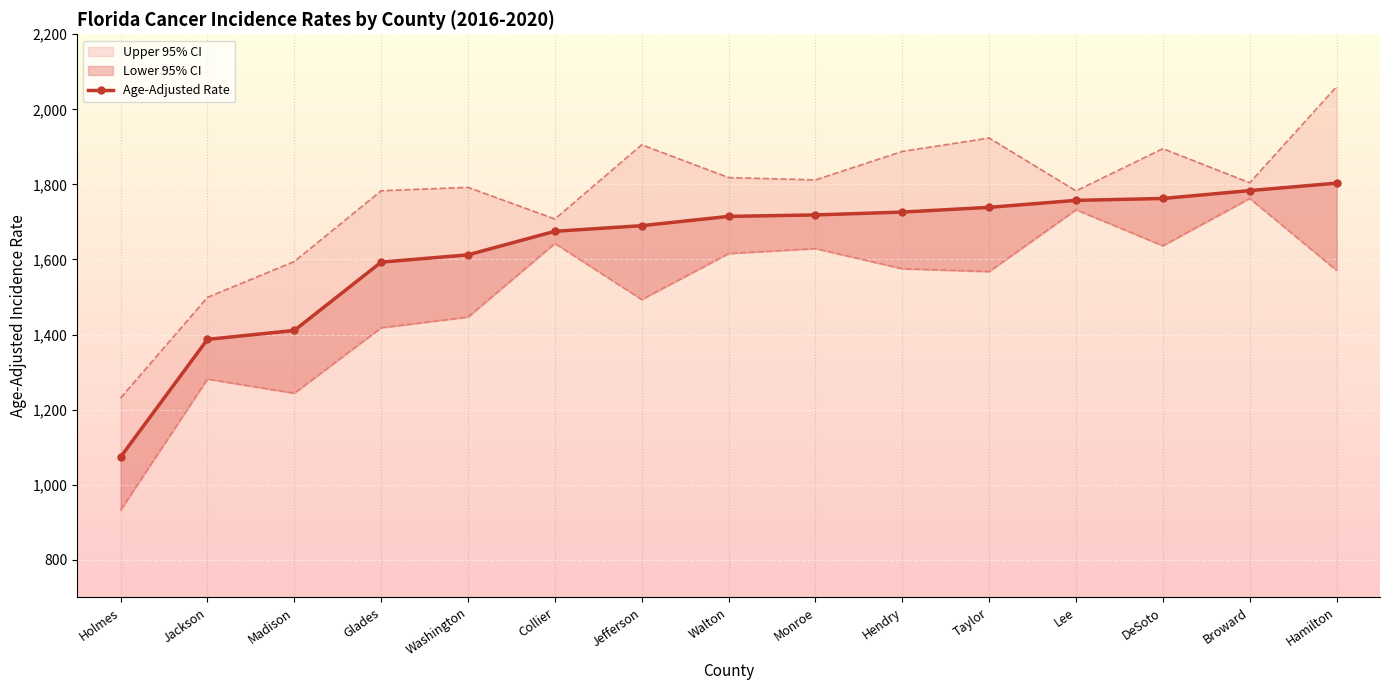

What is the difference between the maximum and minimum values?

729.6